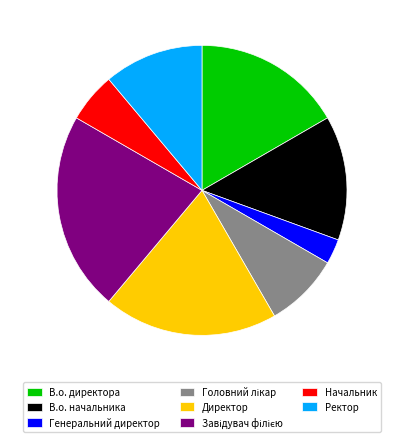

The Ректор slice represents 3% of the pie. True or false?

False